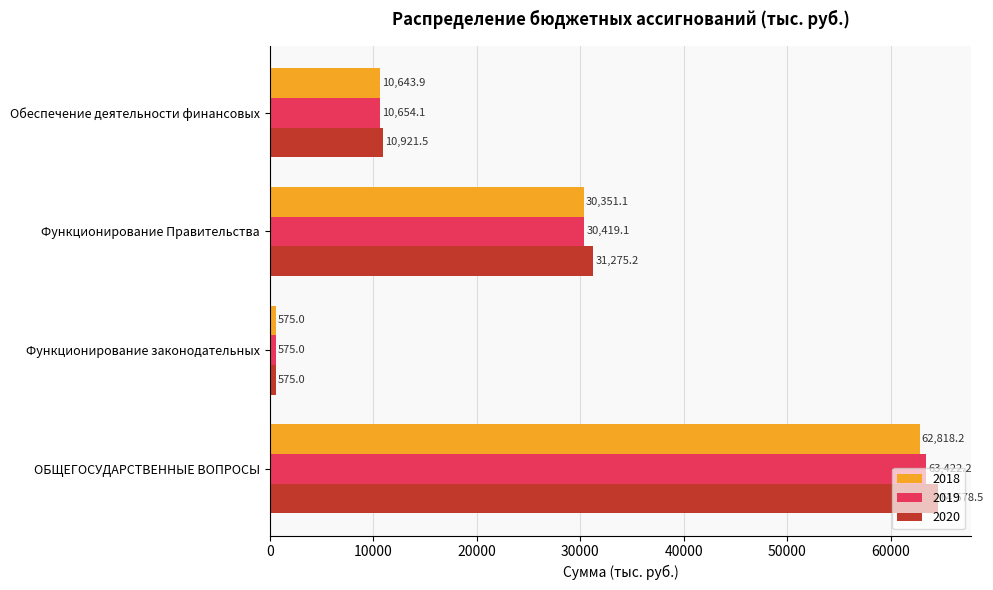

At which label does 2020 reach its minimum?

Функционирование законодательных